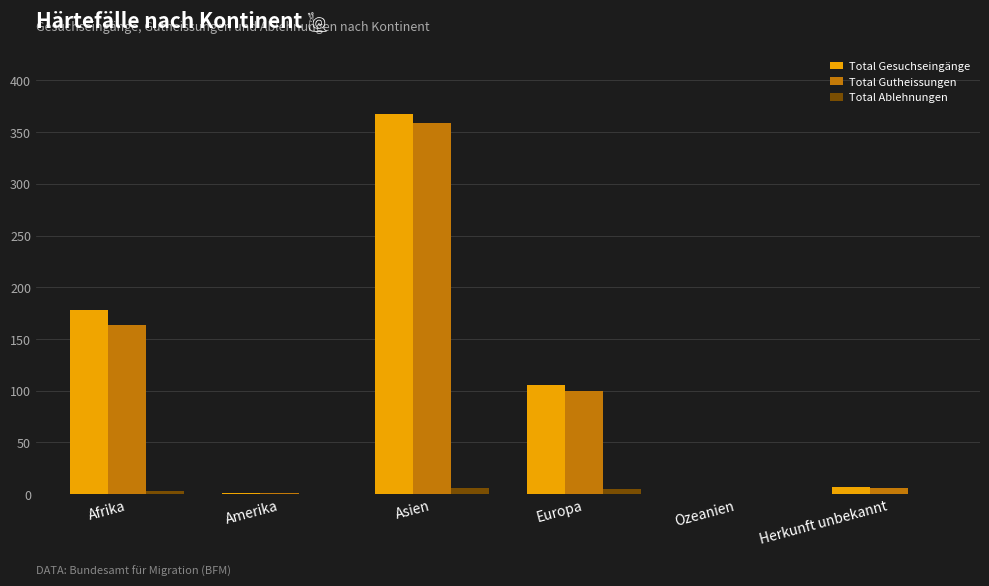

At which category is the sum across all series the highest?

Asien